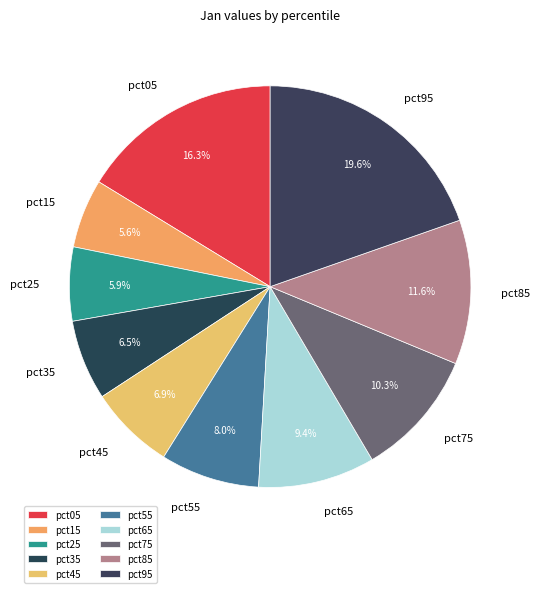

Count the number of slices in the pie.

10